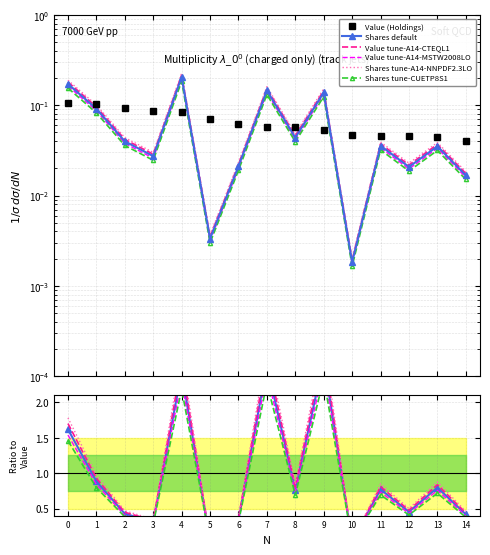

Which series has the largest range (max minus min)?

Shares